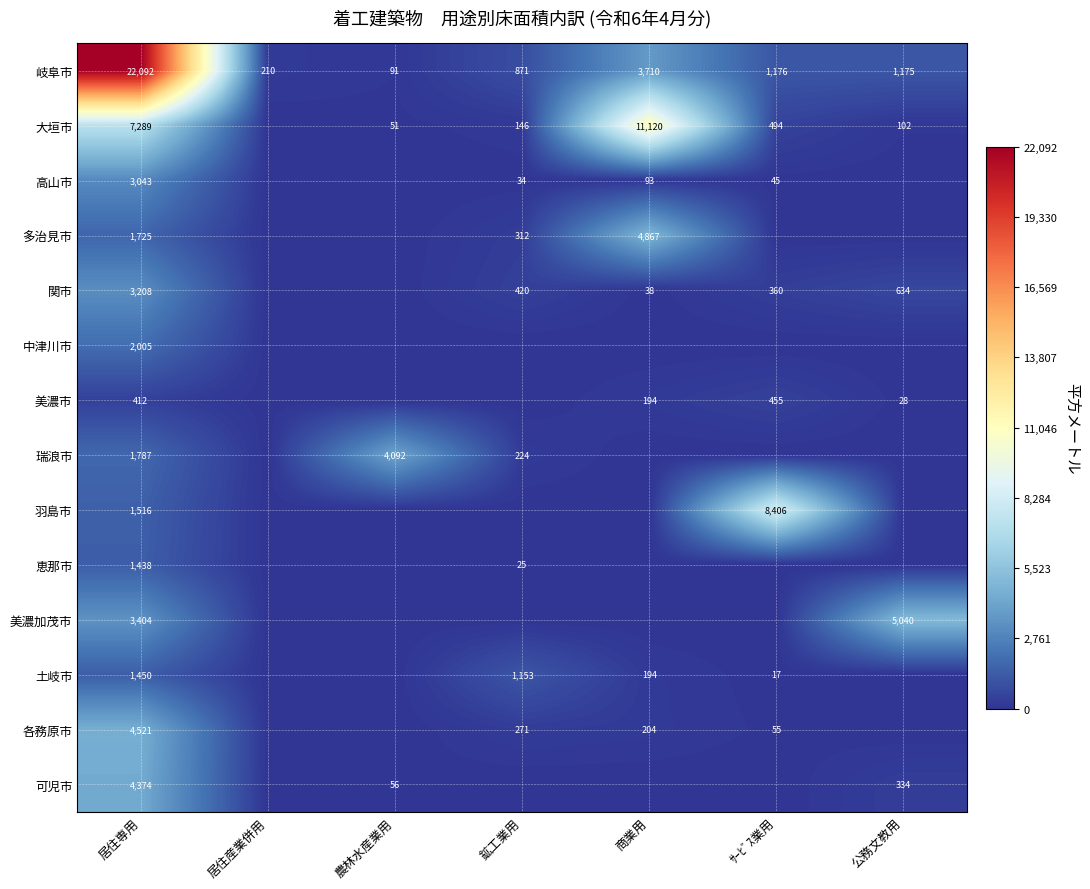

Is the value of 関市 at 居住専用 greater than the value of 高山市 at 居住専用?

Yes